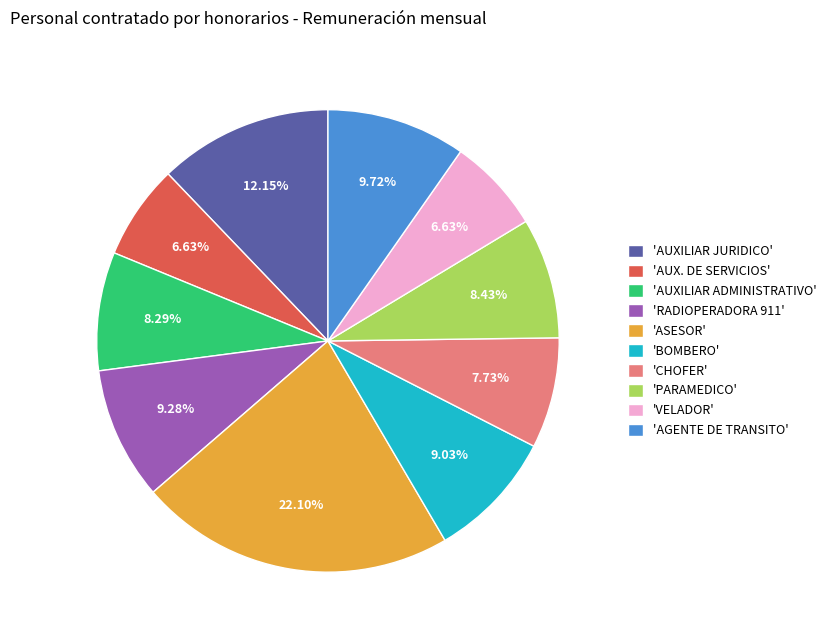

Is there any slice that represents more than half of the pie?

No